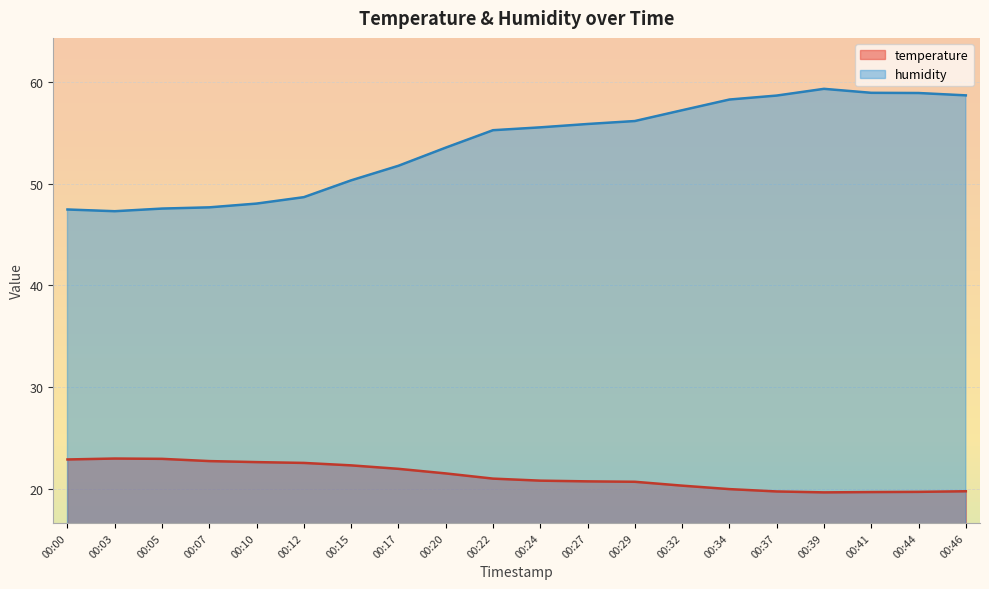

Between 00:10 and 00:41, which series saw the biggest shift?

humidity